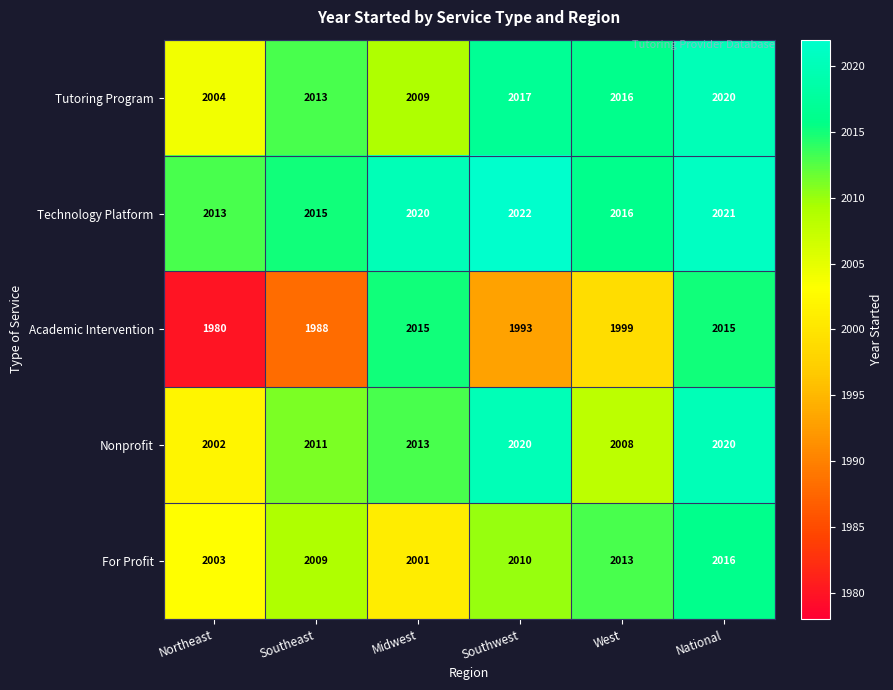

At how many categories does at least one series exceed 2012?

6